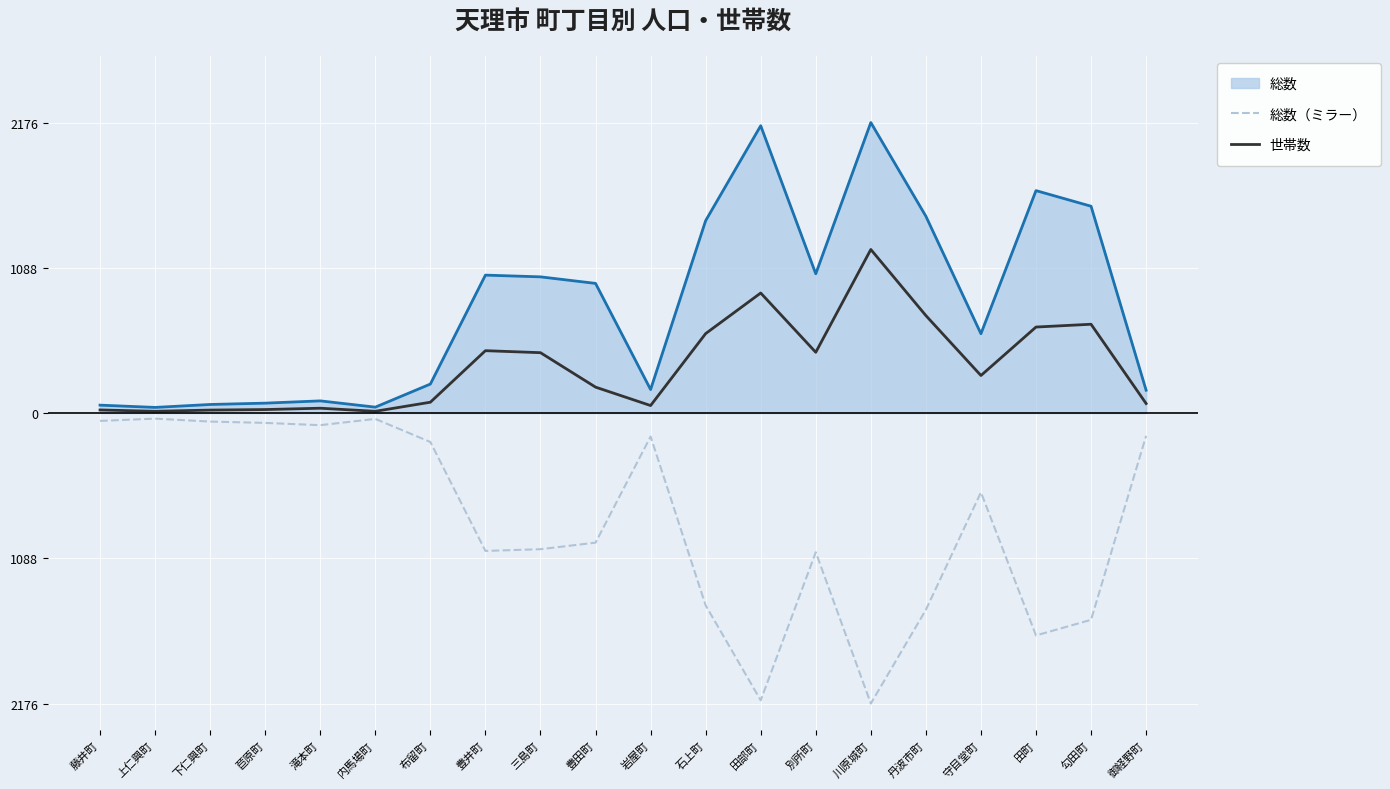

What are all the series names shown in the legend?

総数, 総数（ミラー）, 世帯数